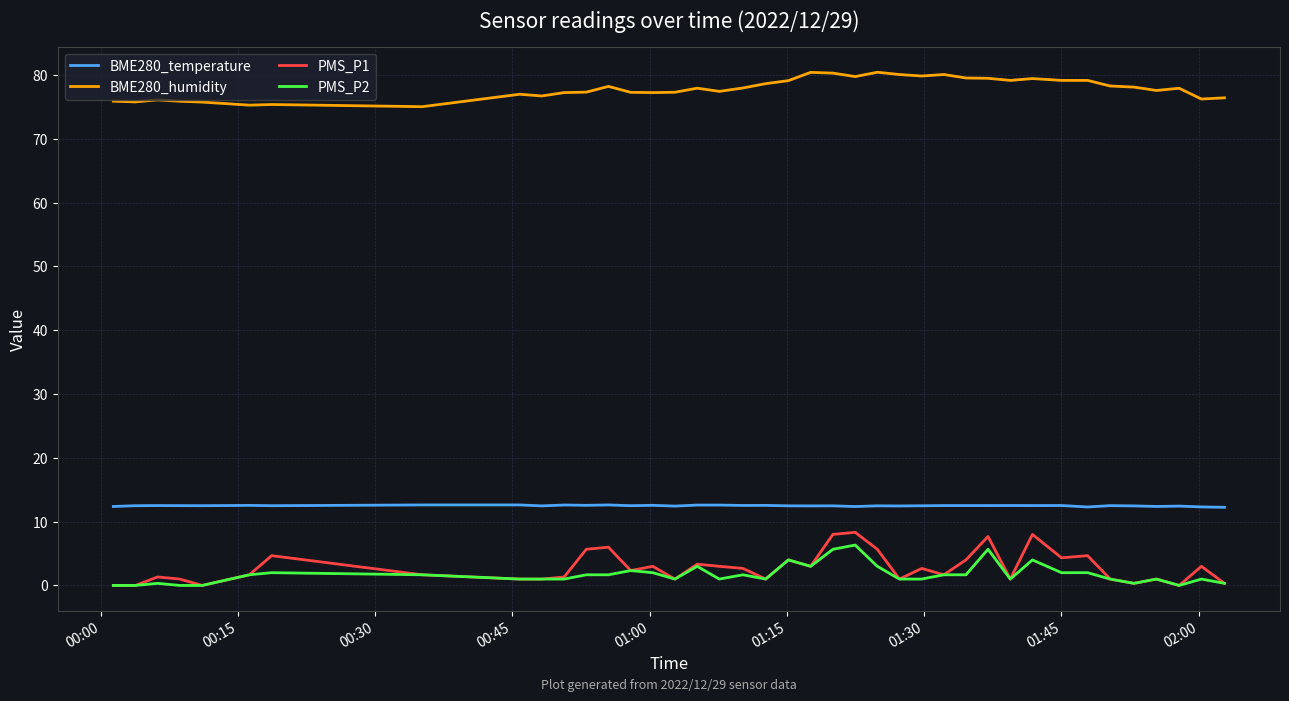

What is the maximum value shown in the chart?

80.5